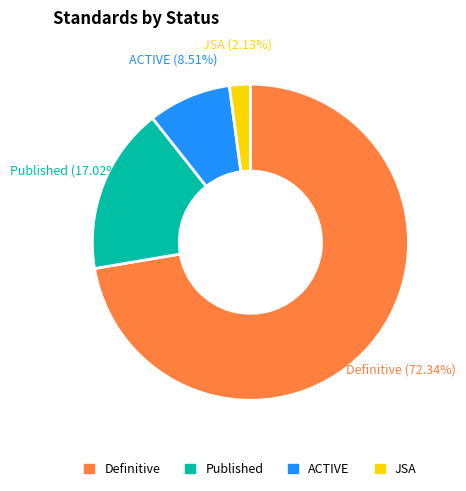

To the nearest percent, what is the difference between the largest and smallest slice percentages?

70%